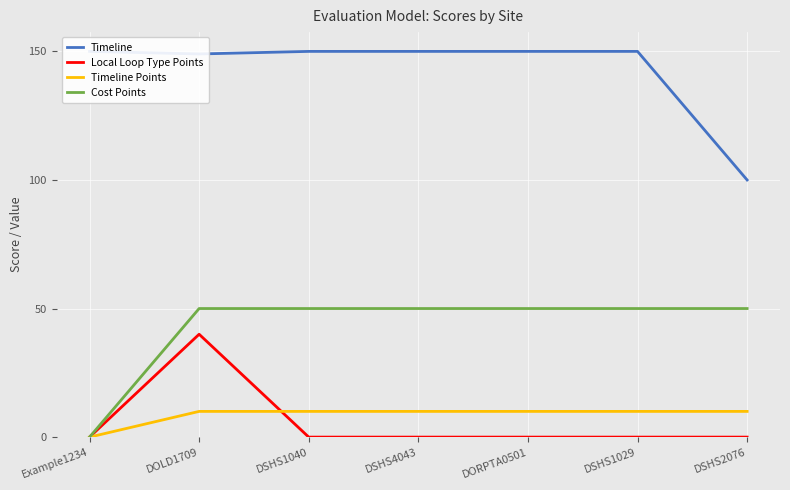

True or false: Cost Points has more than 1 points higher than both neighbors.

False